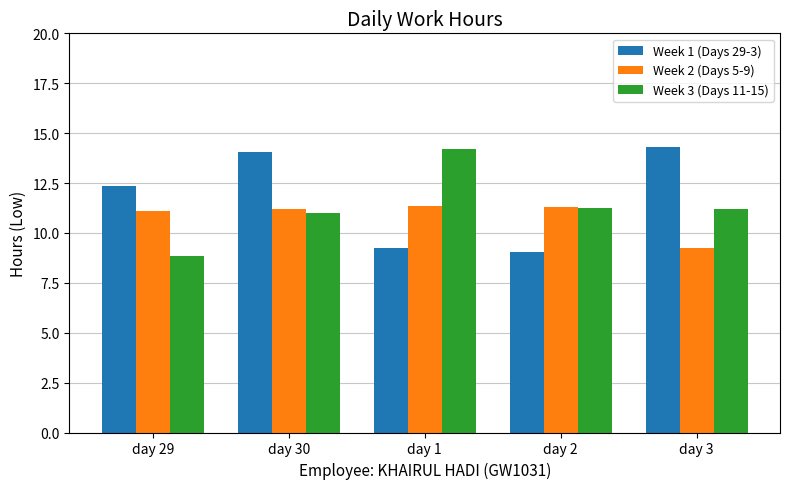

What is the highest value of the Week 2 (Days 5-9) series?

11.3